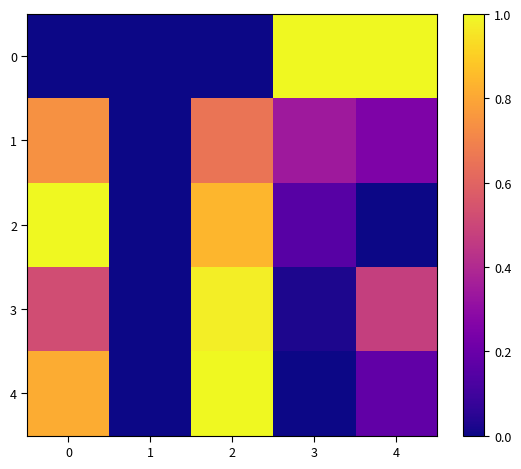

Reading left to right, list all the values displayed in this chart.

0: 0=0.0	1=0.0	2=0.0	3=1.0	4=1.0
1: 0=0.7	1=0.0	2=0.7	3=0.3	4=0.3
2: 0=1.0	1=0.0	2=0.8	3=0.2	4=0.0
3: 0=0.5	1=0.0	2=1.0	3=0.0	4=0.5
4: 0=0.8	1=0.0	2=1.0	3=0.0	4=0.2